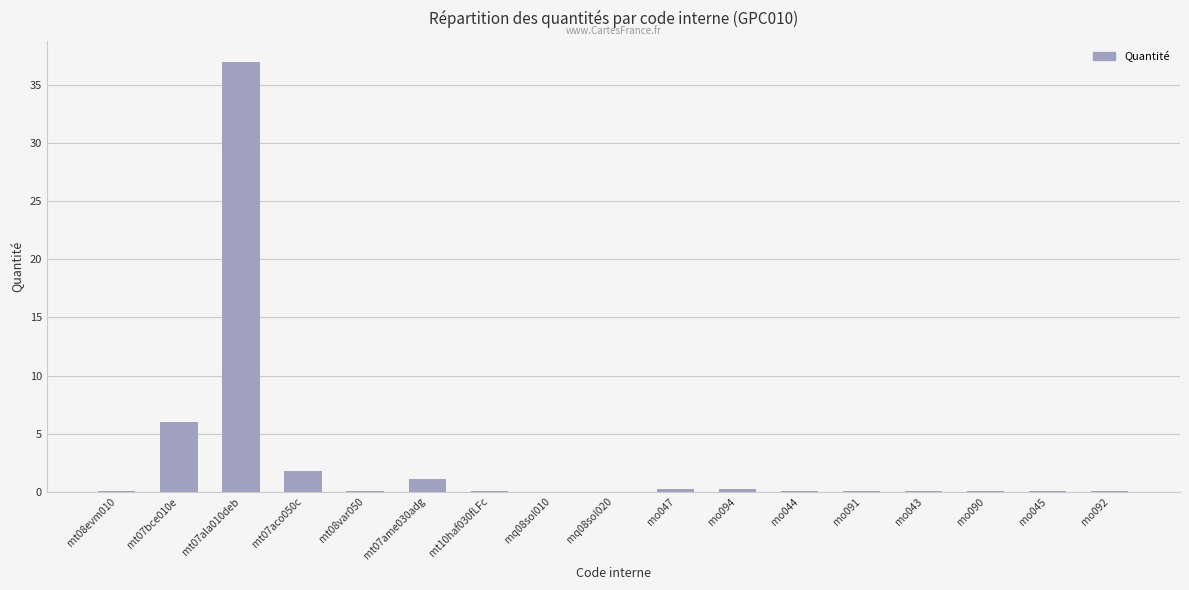

What is the sum of all values?

46.9